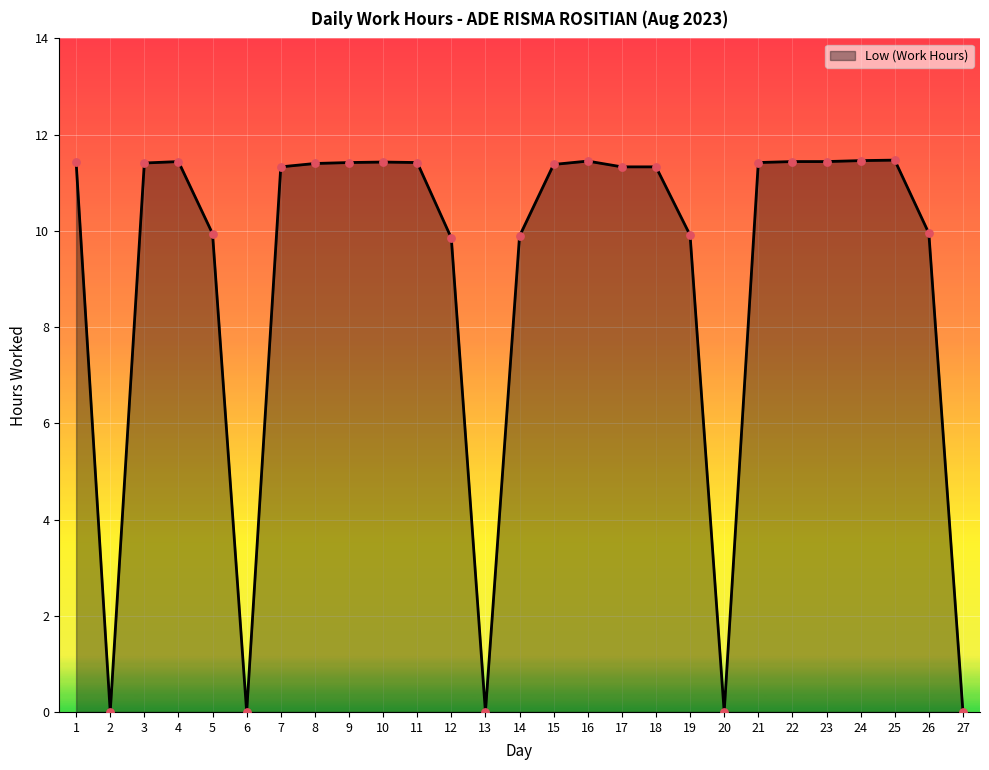

Between 20 and 1, which is larger?

1